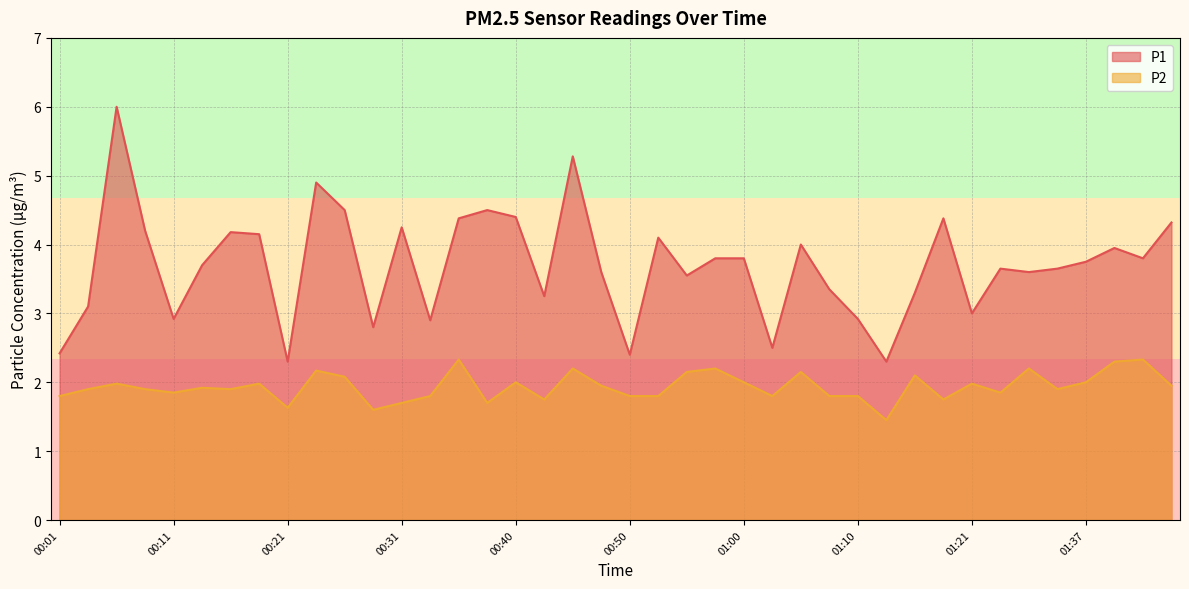

At 01:29, list the series in order from smallest to largest.

P2, P1